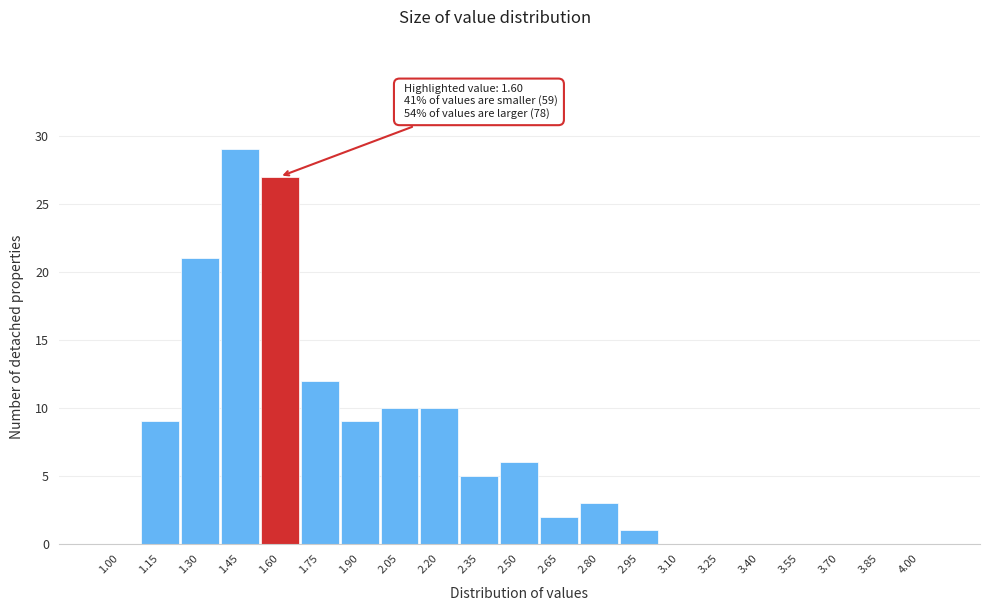

Reading right to left, list all the values displayed in this chart.

4.00=0	3.85=0	3.70=0	3.55=0	3.40=0	3.25=0	3.10=0	2.95=1	2.80=3	2.65=2	2.50=6	2.35=5	2.20=10	2.05=10	1.90=9	1.75=12	1.60=27	1.45=29	1.30=21	1.15=9	1.00=0